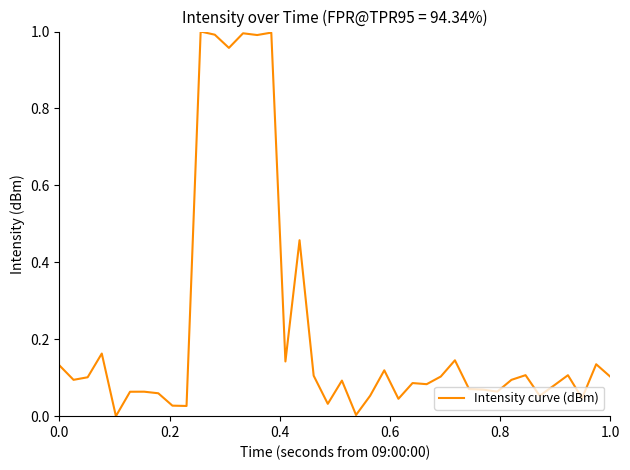

What is the greatest value displayed?

1.0